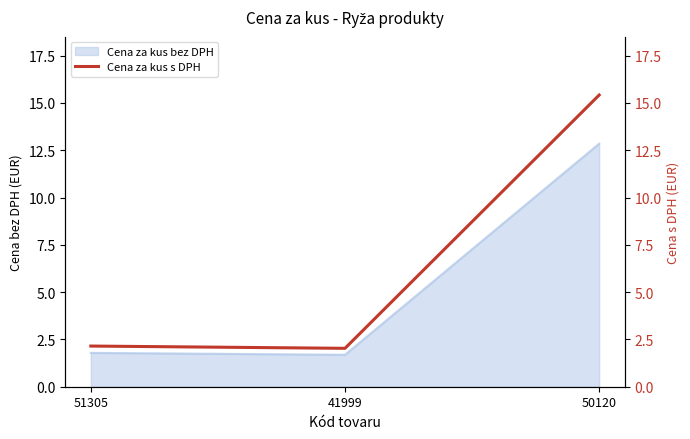

Is it true that the value at 50120 is 15.4?

True